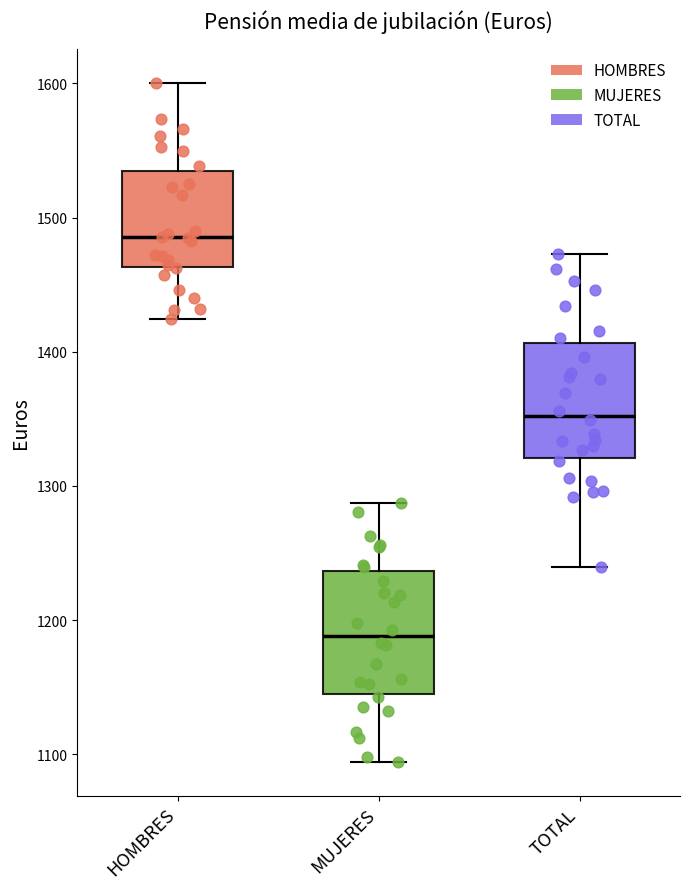

Reading left to right, read every box against the y-axis: the position of its median line, the range the box covers, and the ends of its whiskers. The values are not printed on the chart, so give them approximately, as read against the axis.

HOMBRES: median 1490, box 1460 to 1540, whiskers 1420 to 1600
MUJERES: median 1190, box 1150 to 1240, whiskers 1090 to 1290
TOTAL: median 1350, box 1320 to 1410, whiskers 1240 to 1470